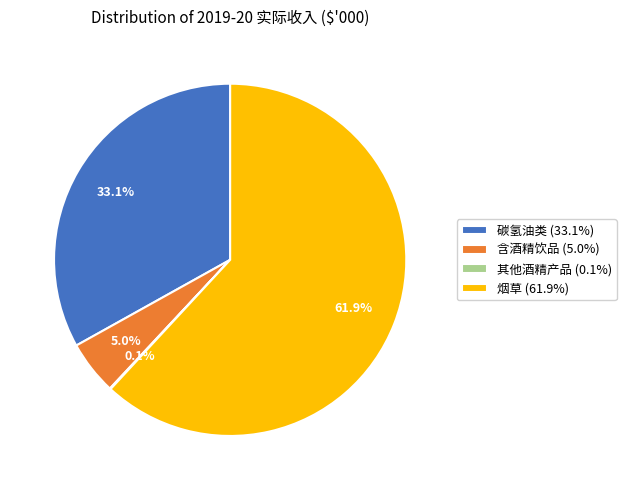

What portion of the pie excludes 含酒精饮品 (5.0%)?

95.0%